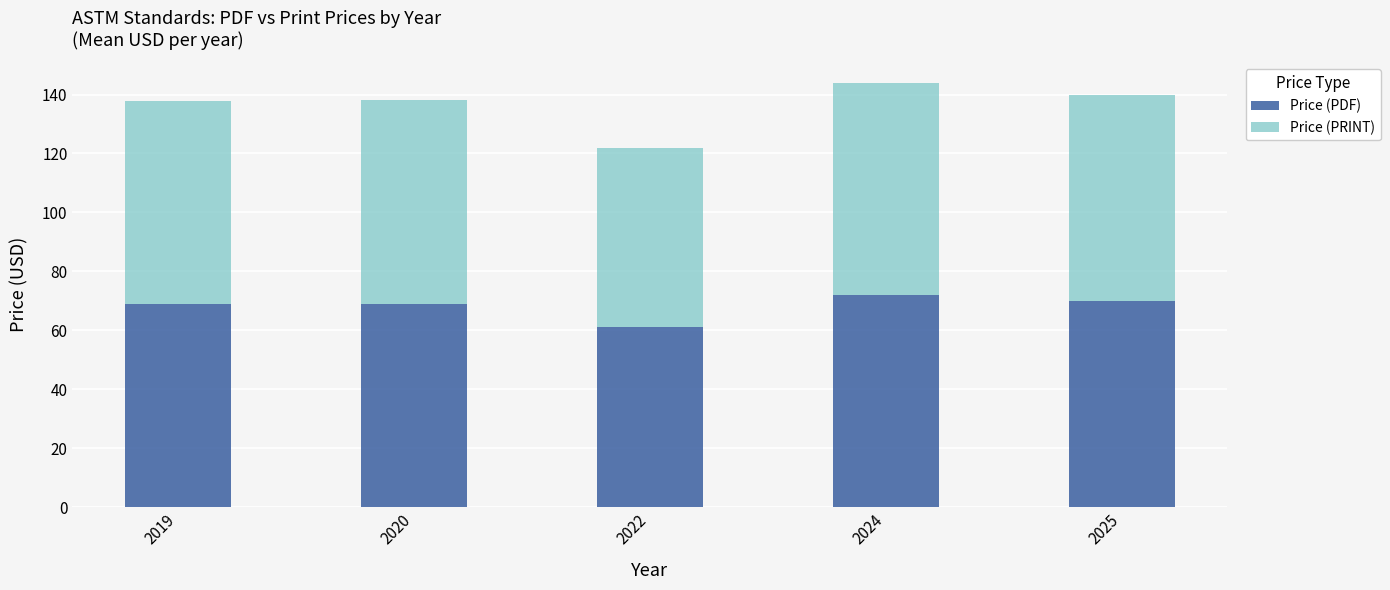

Which category has the lowest value in the Price (PDF) series?

2022